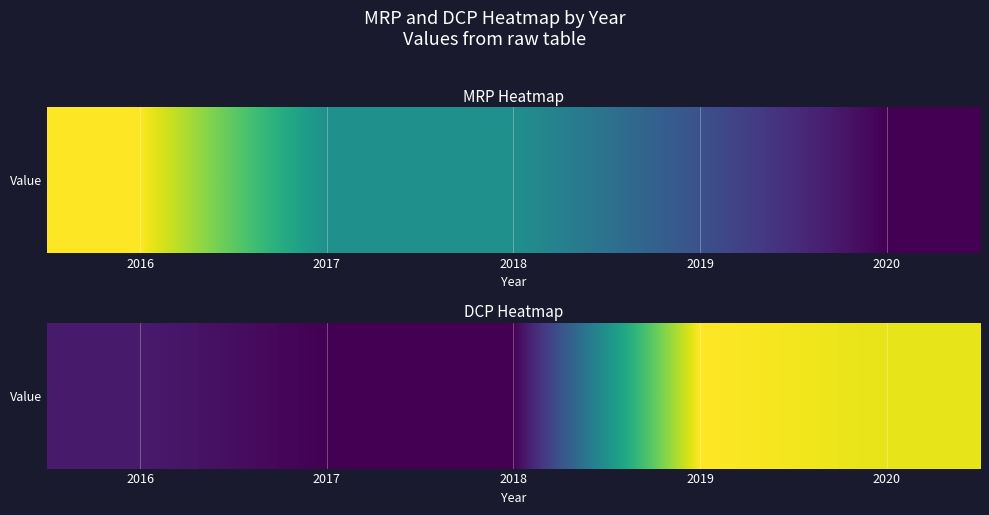

The value at 2017 is 14. True or false?

True